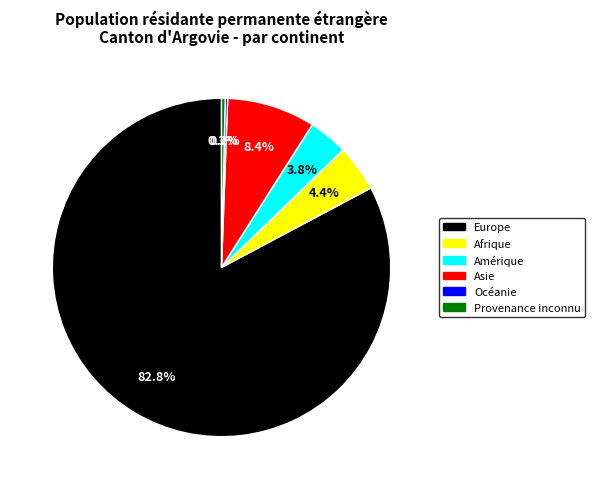

Is there a majority slice in this chart?

Yes